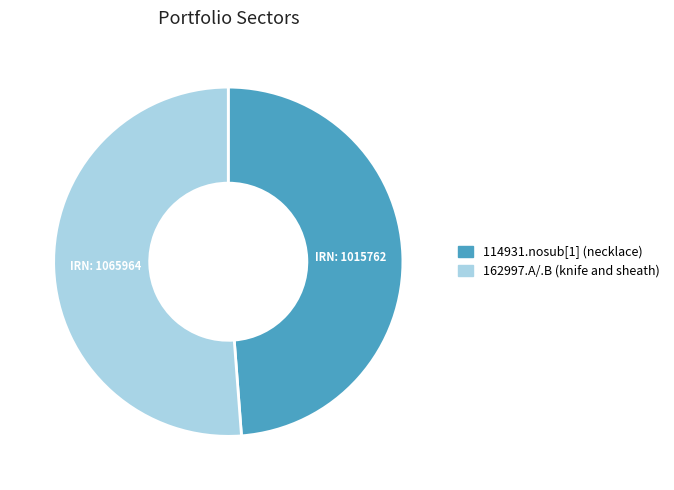

The 162997.A/.B (knife and sheath) slice represents 38% of the pie. True or false?

False